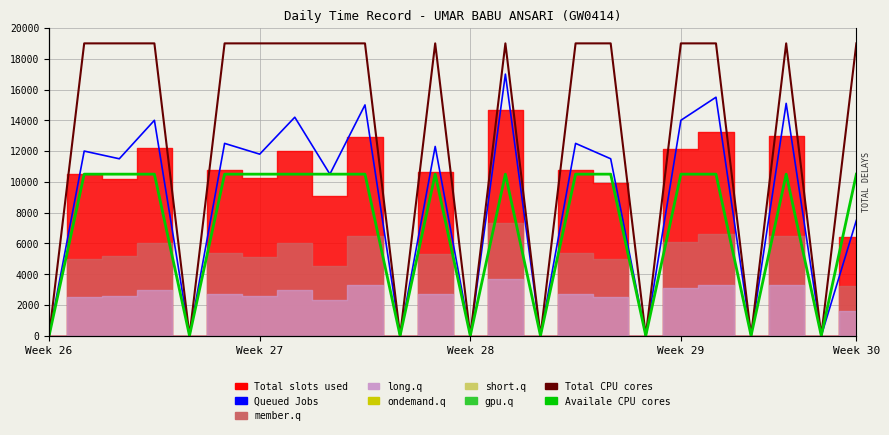

True or false: Availale CPU cores and Queued Jobs intersect in this chart.

False